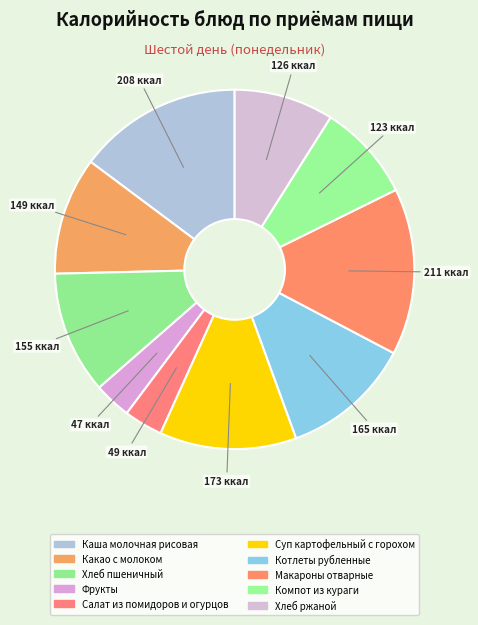

To the nearest percent, what is the combined percentage of Суп картофельный с горохом and Фрукты?

16%